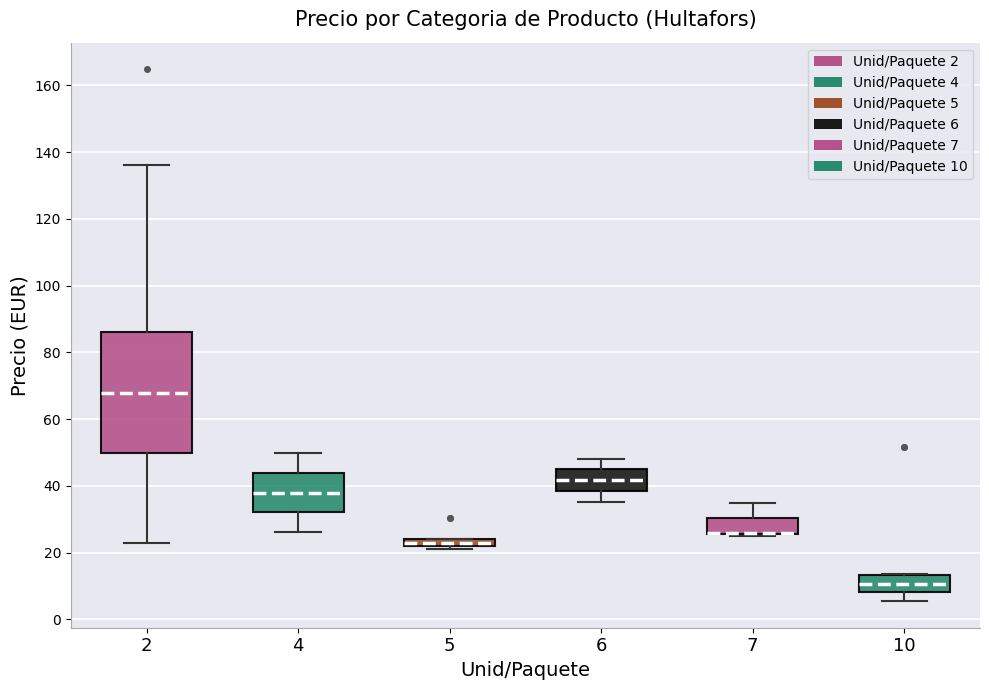

Comparing the boxes themselves (not the whiskers), which one is the tallest?

2